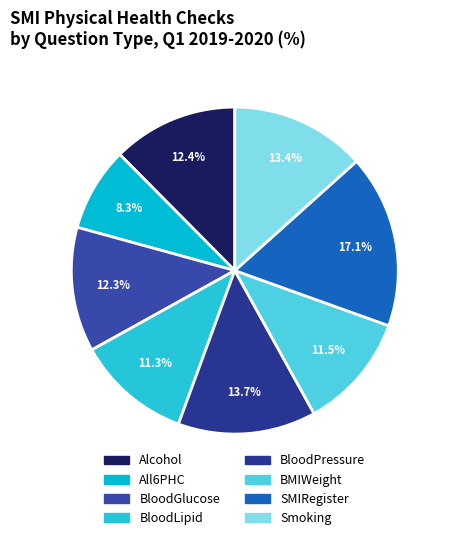

Which has a higher value, BloodPressure or Smoking?

BloodPressure